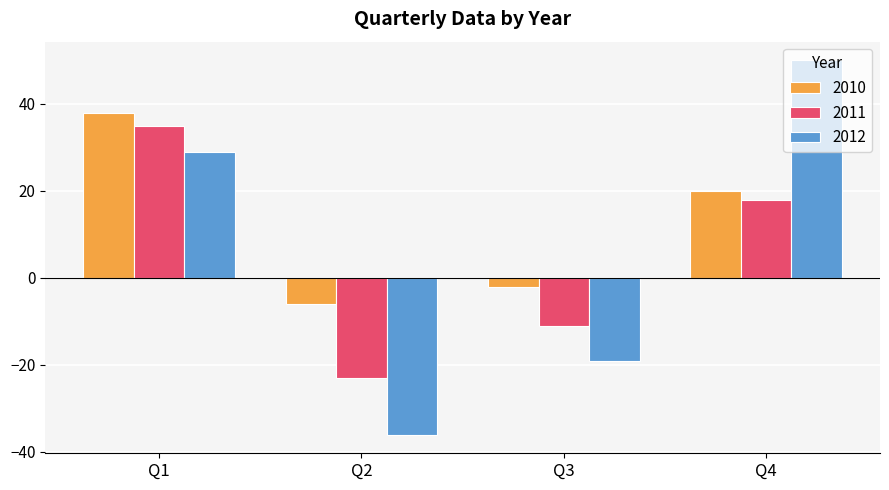

What is the value of the 2012 bar at the 1st from the left?

29